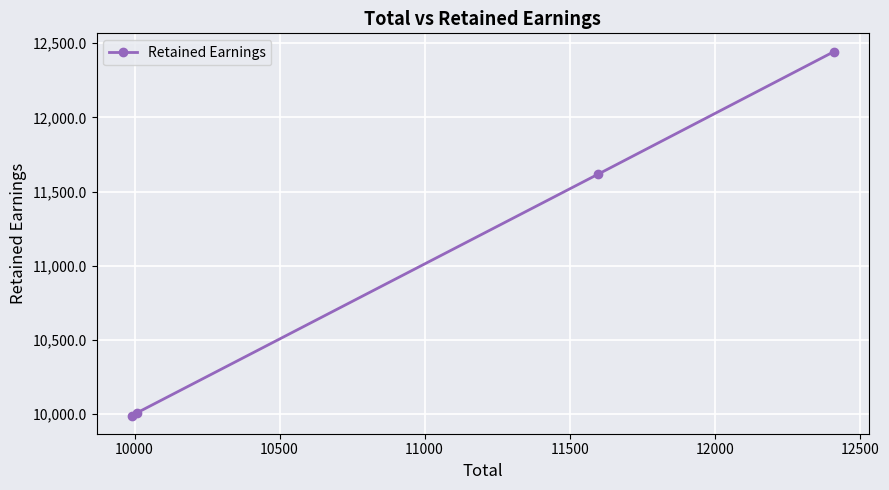

What is the value of the 3rd point from the left?

11617